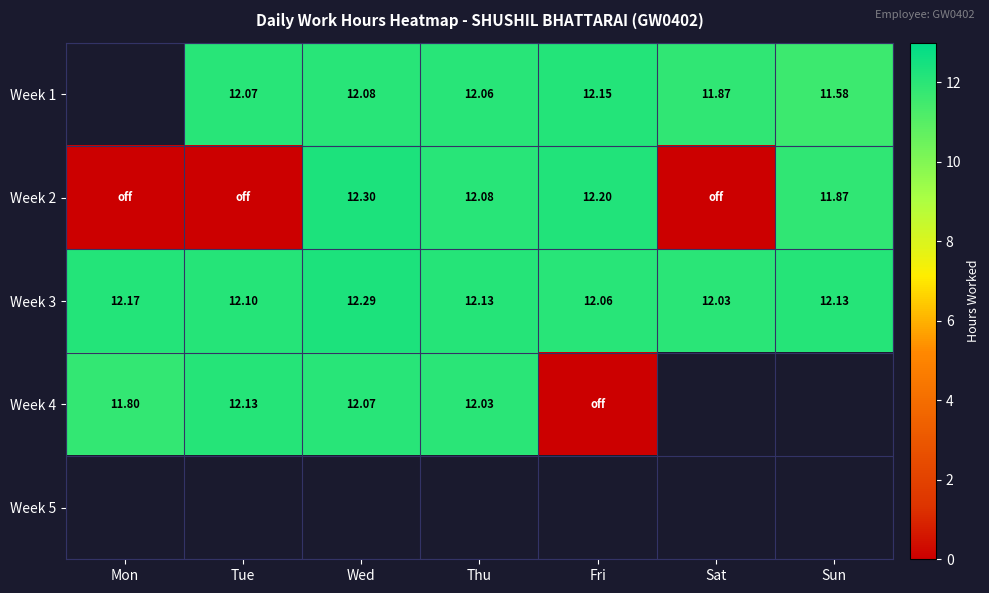

How many series are shown in this chart?

5